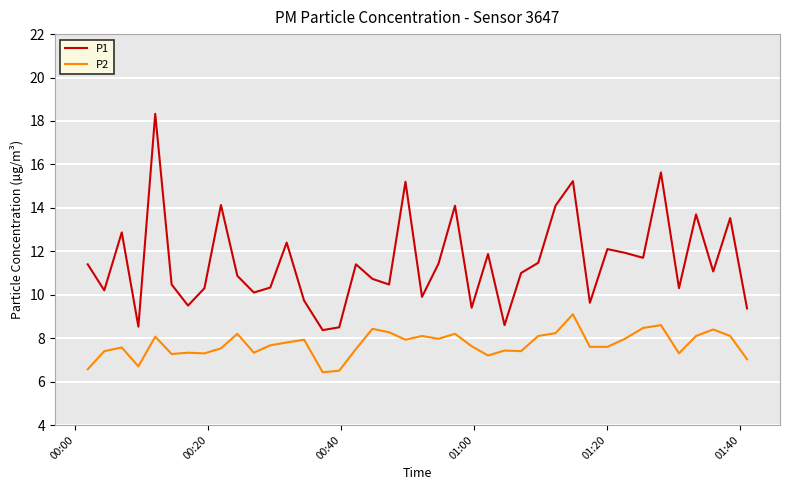

True or false: P1 and P2 cross at least once.

False